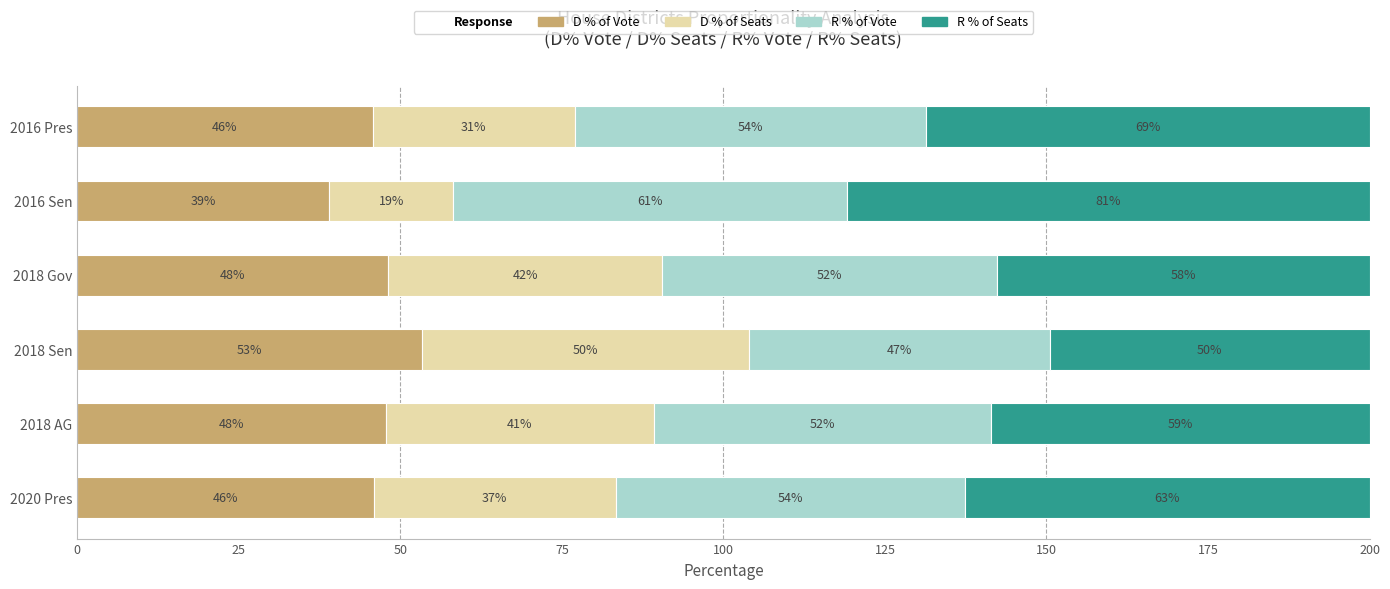

What is the approximate value of D % of Vote at 2018 AG?

47.8